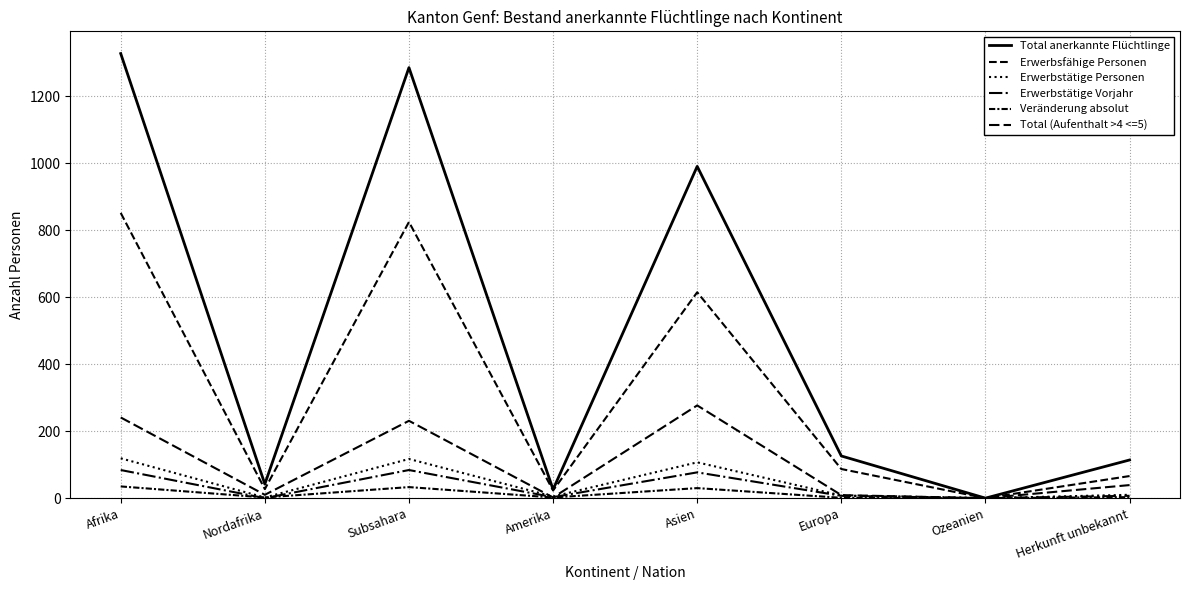

At Herkunft unbekannt, list the series in order from smallest to largest.

Veränderung absolut, Erwerbstätige Vorjahr, Erwerbstätige Personen, Total (Aufenthalt >4 <=5), Erwerbsfähige Personen, Total anerkannte Flüchtlinge